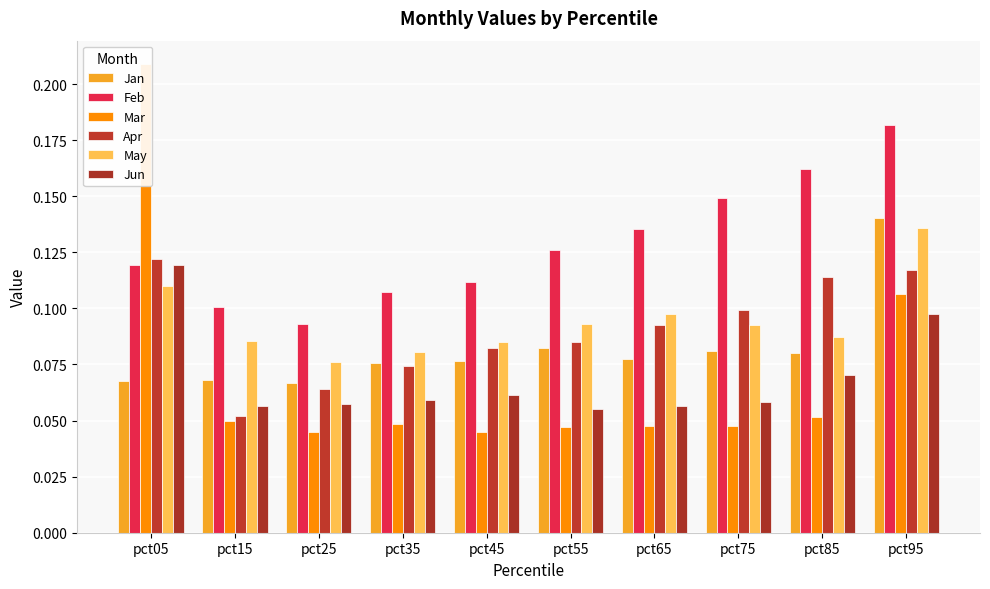

Does the chart contain stacked bars?

No